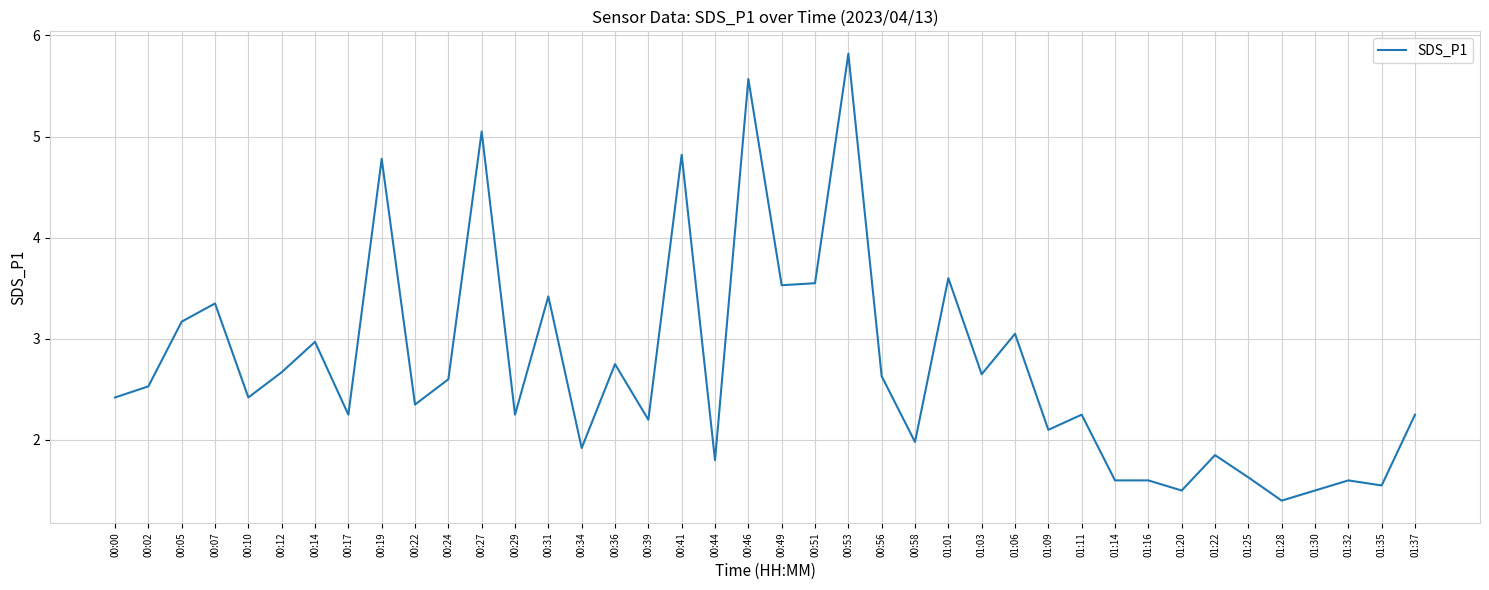

At which category does the chart reach its peak across all series?

00:53